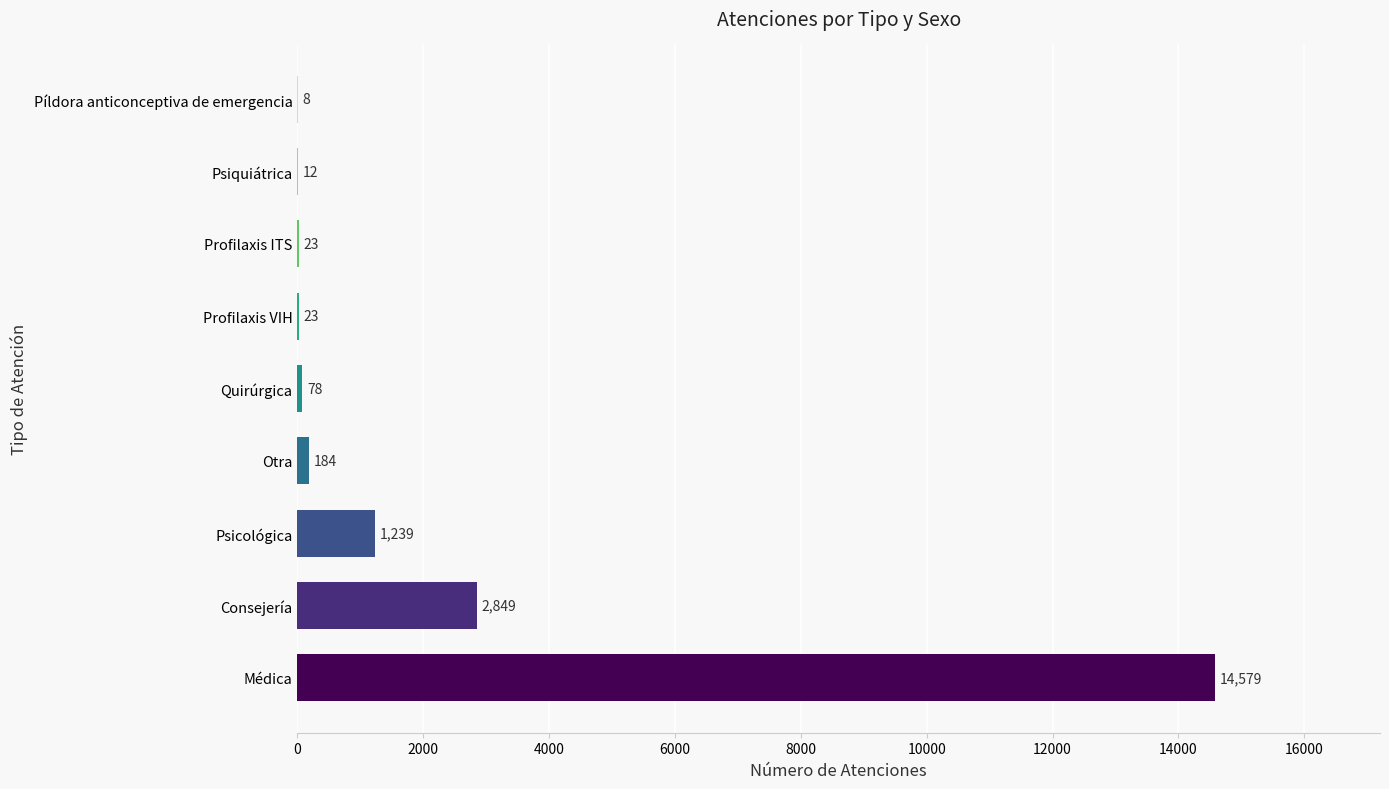

What is the average value?

2111